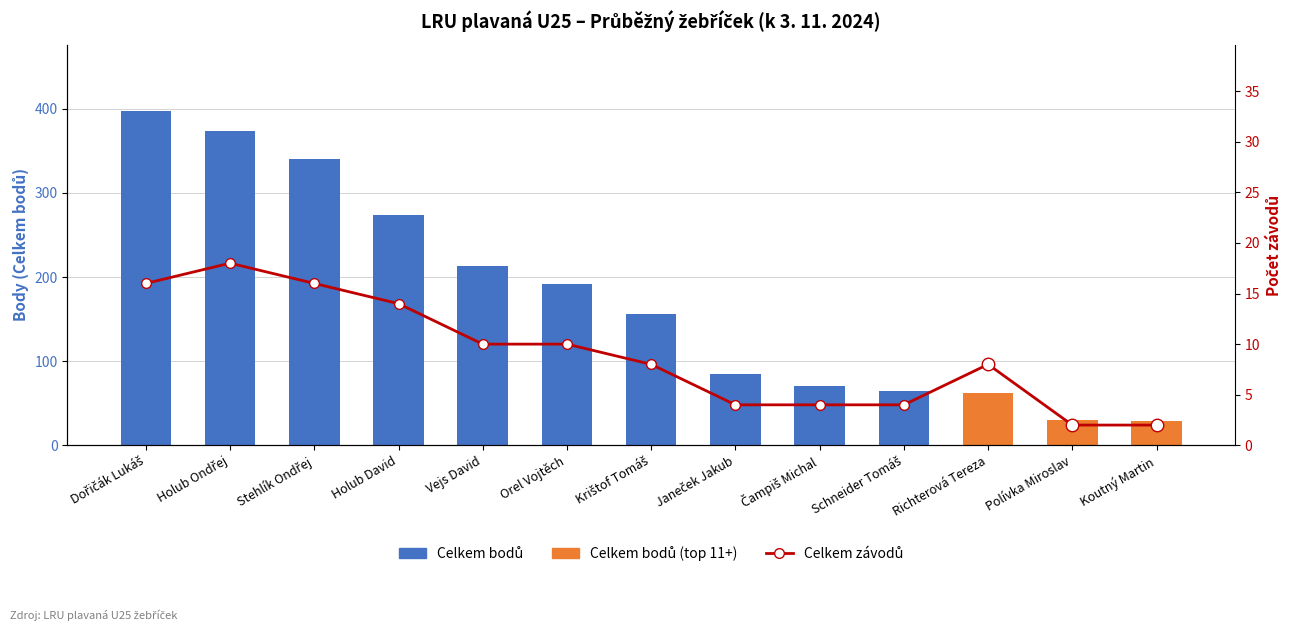

Reading left to right, list all the values displayed in this chart.

16	18	16	14	10	10	8	4	4	4	8	2	2